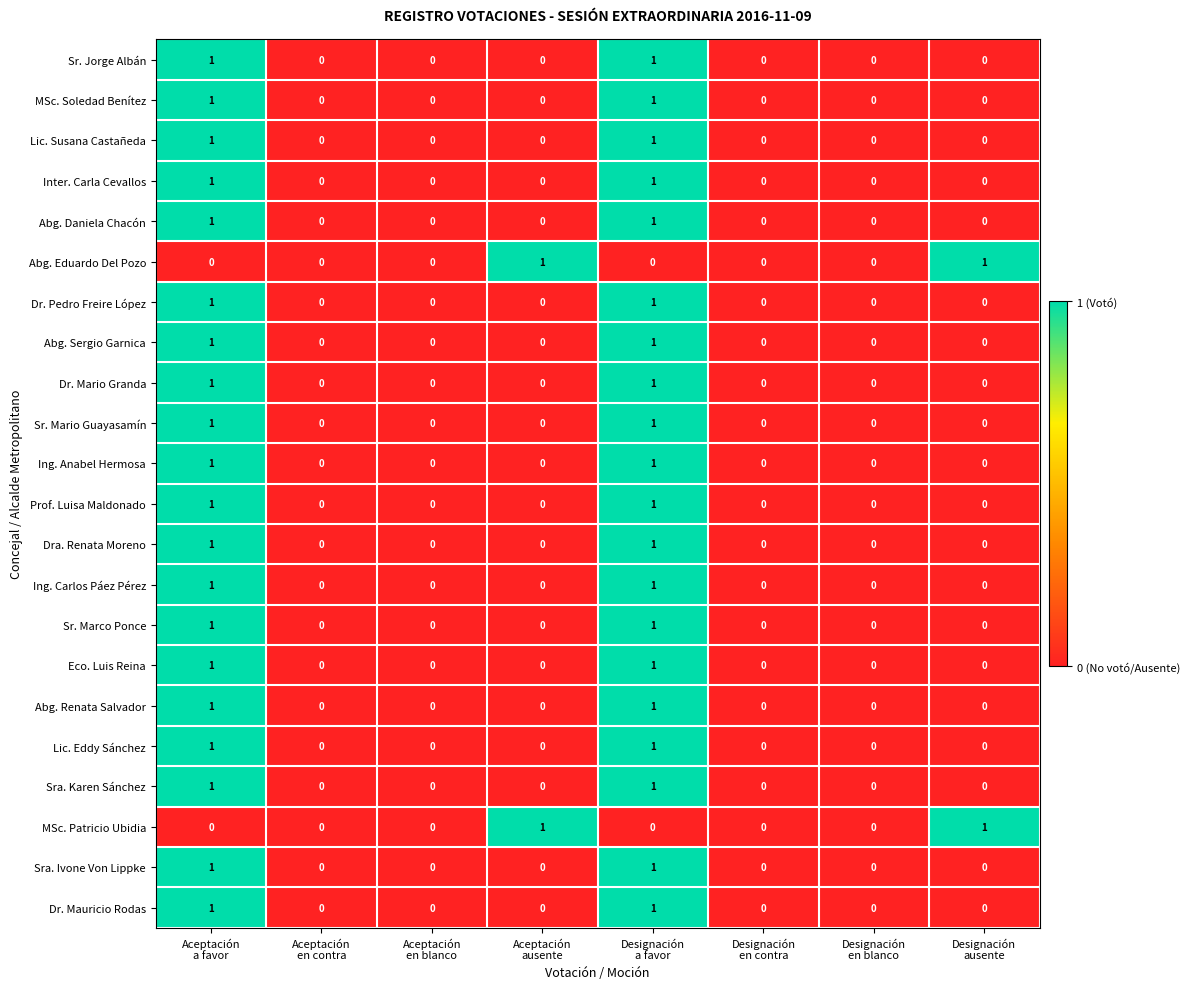

Count the Dr. Mario Granda values in the range 0 to 1.

8